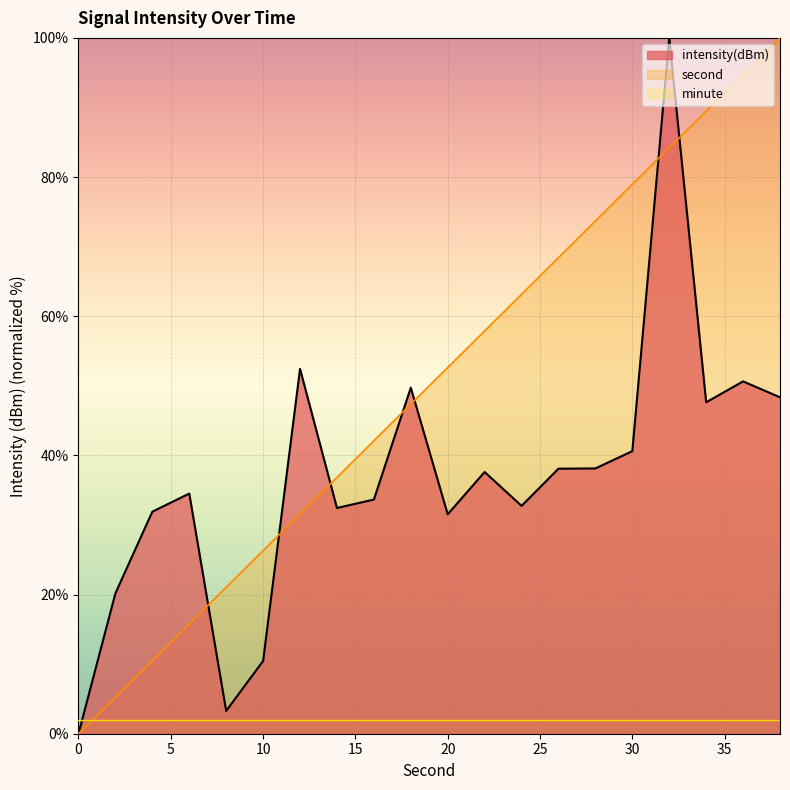

What is the highest value of the intensity(dBm) series?

100.0